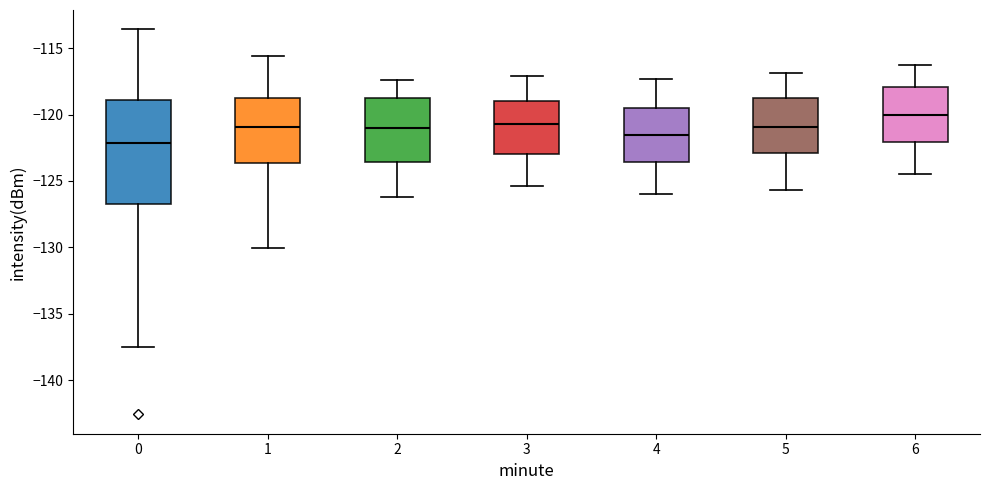

Reading left to right, transcribe this box plot: for each box, give where its median line is, the range the box spans, and where its two whiskers end, as read against the y-axis. The values are not printed on the chart, so give them approximately, as read against the axis.

0: median -122.0, box -126.5 to -119.0, whiskers -137.5 to -113.5
1: median -121.0, box -123.5 to -119.0, whiskers -130.0 to -115.5
2: median -121.0, box -123.5 to -118.5, whiskers -126.0 to -117.5
3: median -120.5, box -123.0 to -119.0, whiskers -125.5 to -117.0
4: median -121.5, box -123.5 to -119.5, whiskers -126.0 to -117.5
5: median -121.0, box -123.0 to -118.5, whiskers -125.5 to -117.0
6: median -120.0, box -122.0 to -118.0, whiskers -124.5 to -116.5